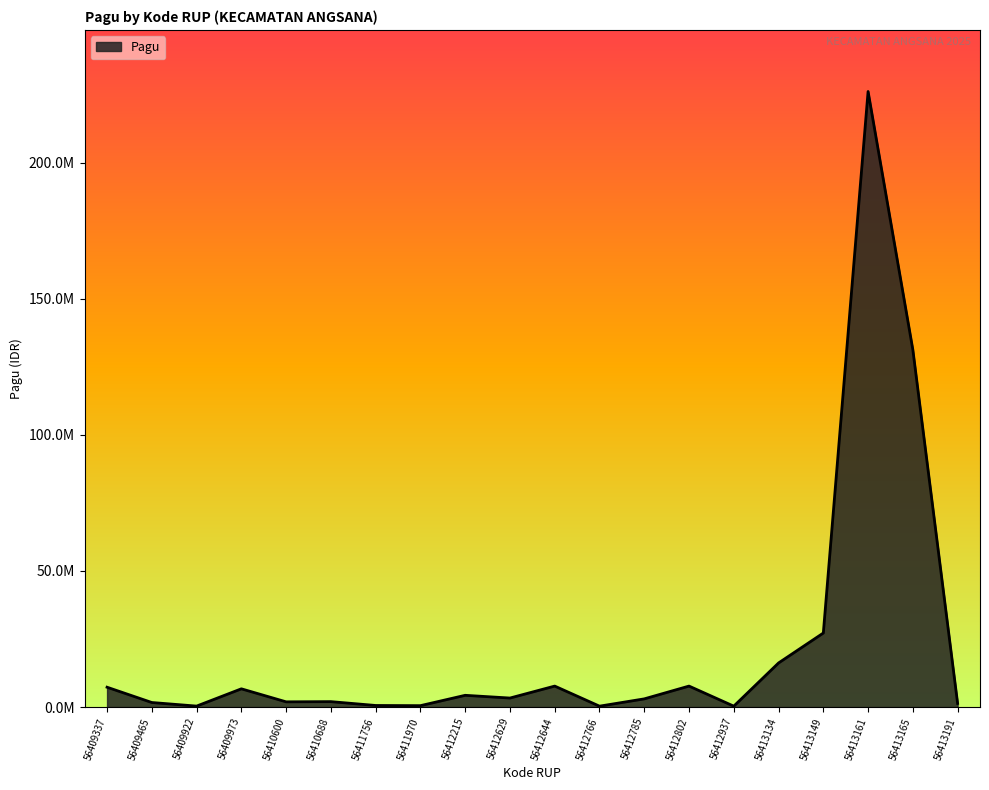

What is the greatest value displayed?

226108600